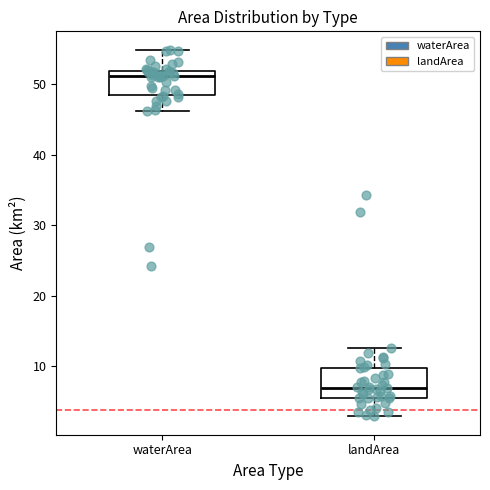

Where does the upper whisker of the box for landArea end on the y-axis? The values are not printed on the chart, so give them approximately, as read against the axis.

13